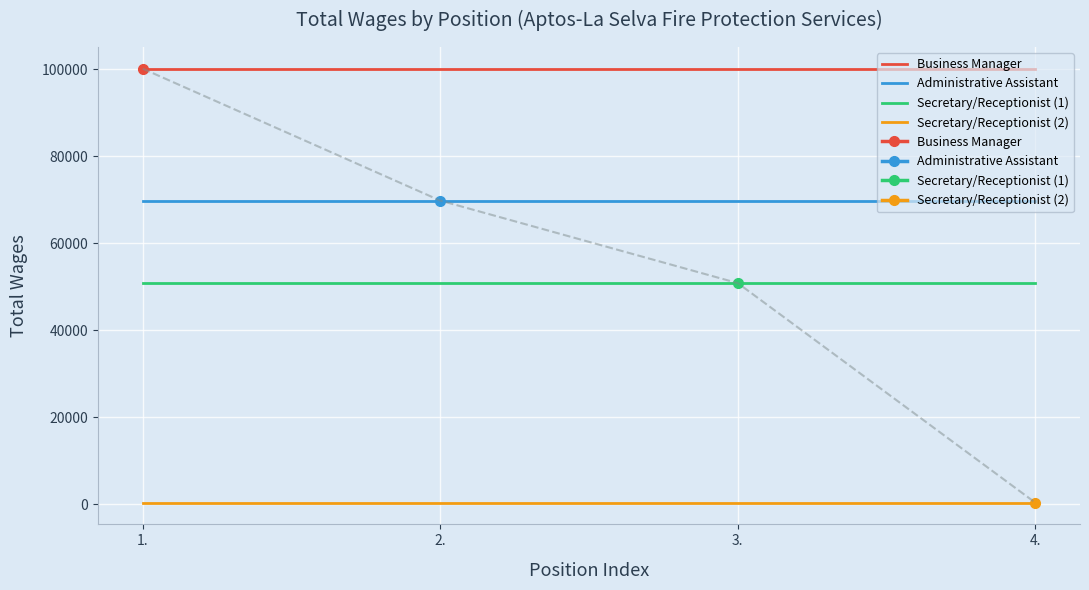

Reading right to left, what are all the values shown in this chart?

Business Manager: 100101	100101	100101	100101
Administrative Assistant: 69770	69770	69770	69770
Secretary/Receptionist (1): 50795	50795	50795	50795
Secretary/Receptionist (2): 317	317	317	317